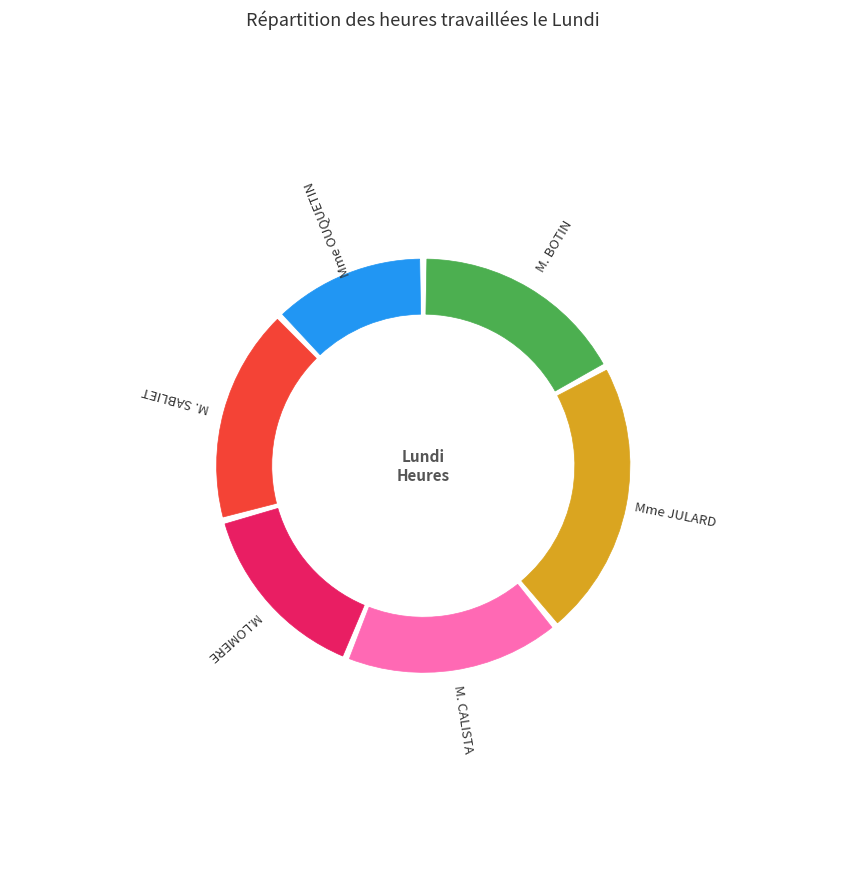

Count the number of slices in the pie.

6